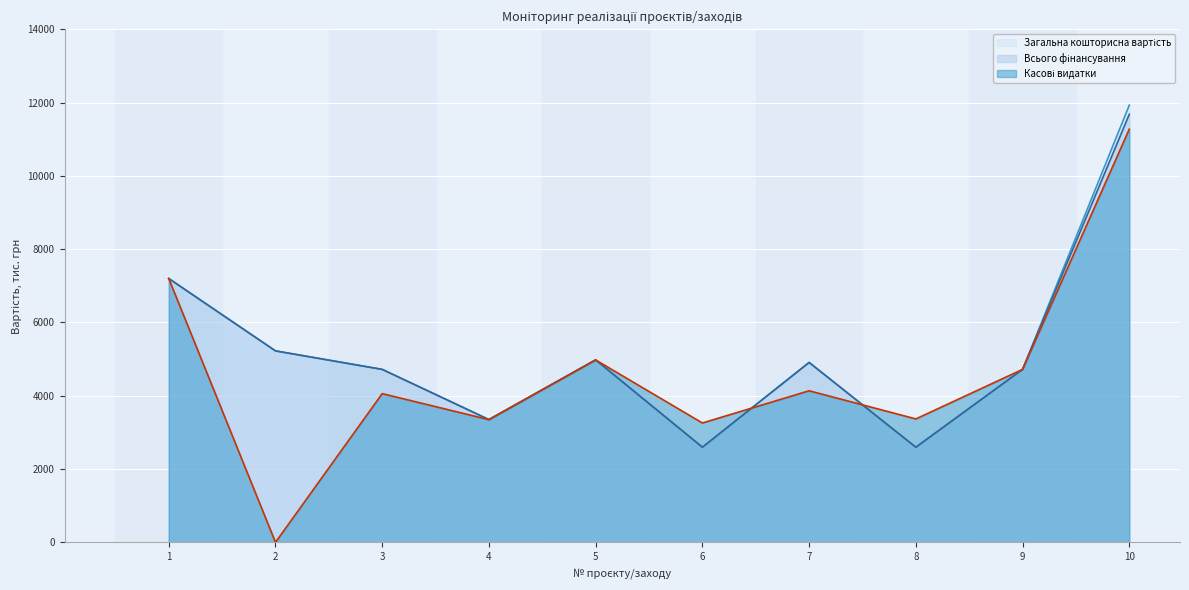

Where is the first local minimum for Всього фінансування?

4